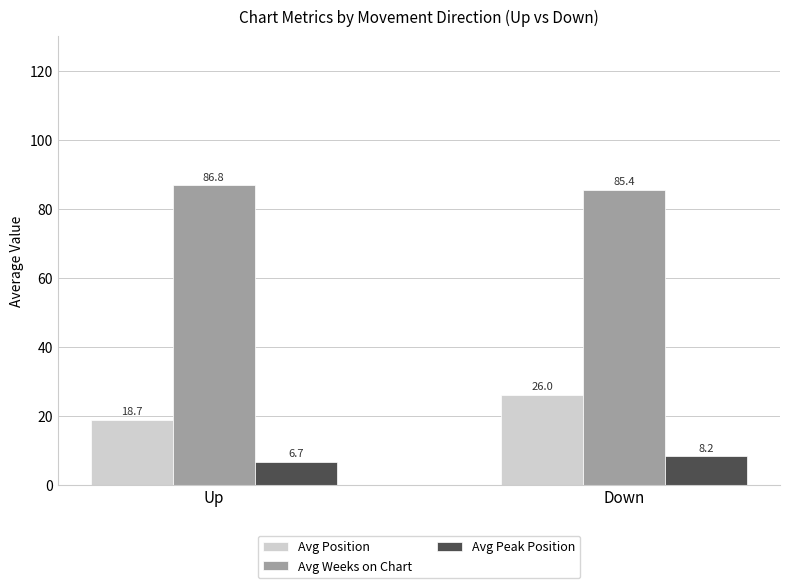

Rank the categories by Avg Weeks on Chart value from highest to lowest.

Up, Down